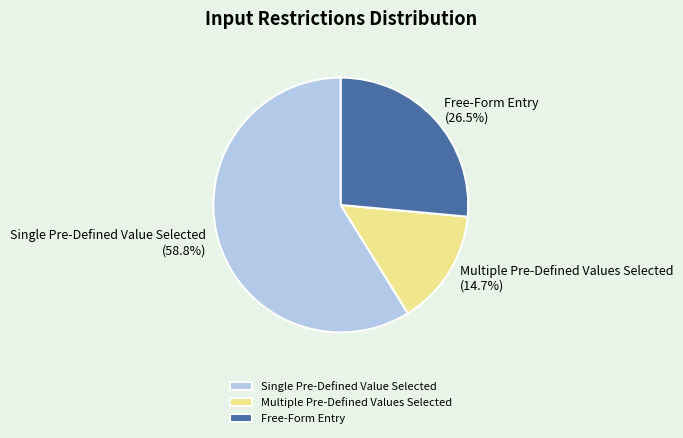

How many slices are in this pie chart?

3